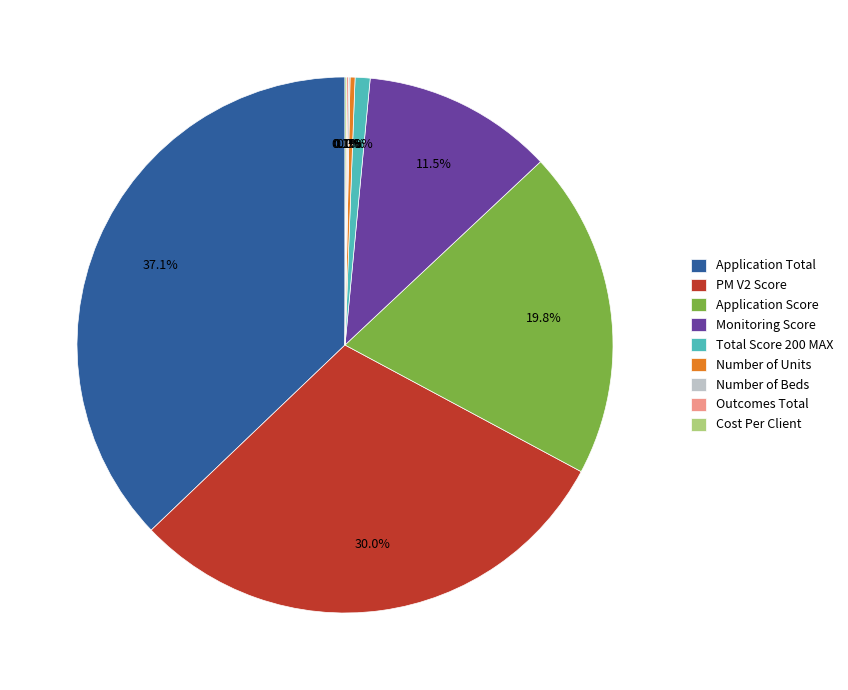

To the nearest percent, what is the difference between the largest and smallest slice percentages?

37%